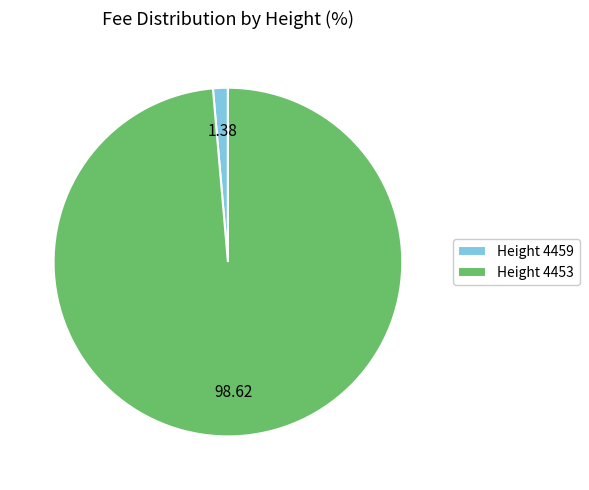

Which slice is the smallest?

Height 4459